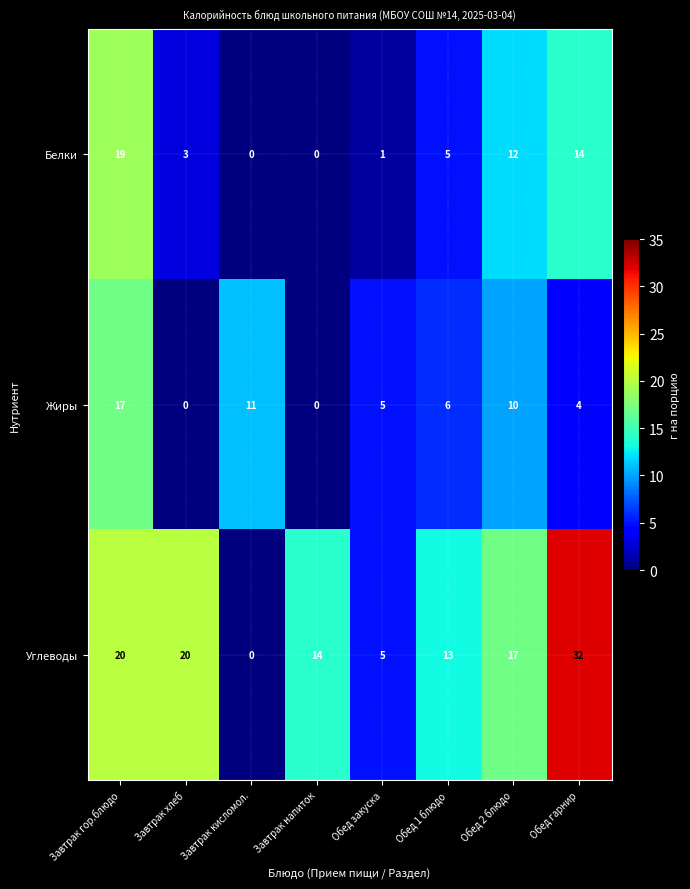

What is the average value of the Белки series?

7